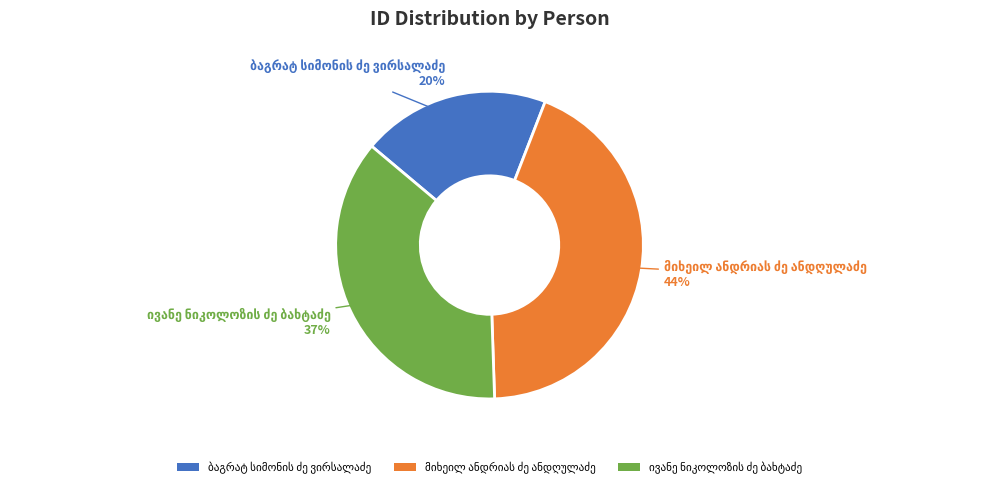

To the nearest percent, what is the average slice percentage?

33%